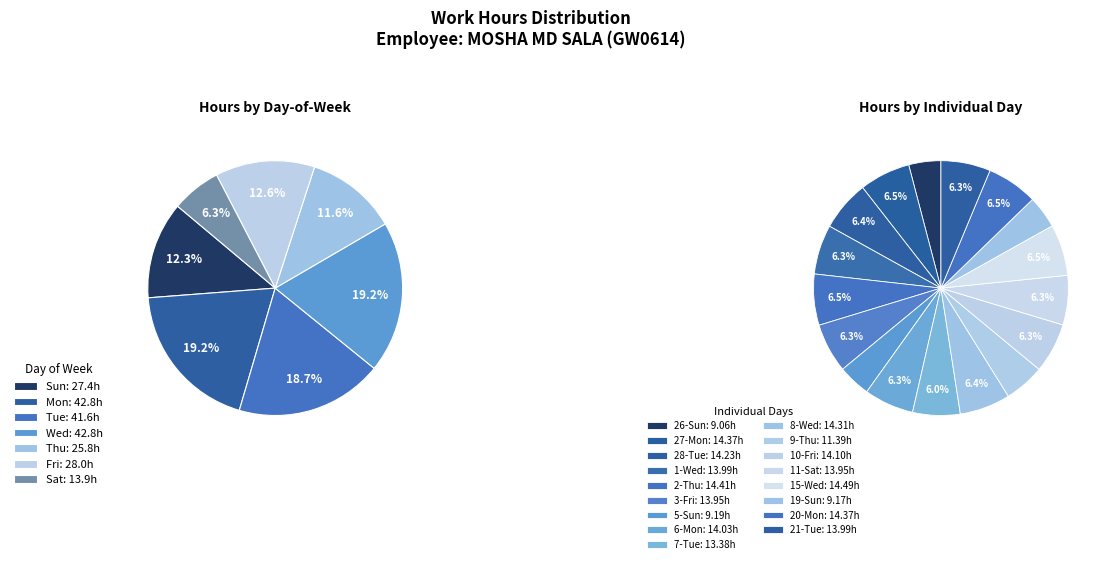

Is the sum of 26-Sun and 21-Tue greater than half?

No